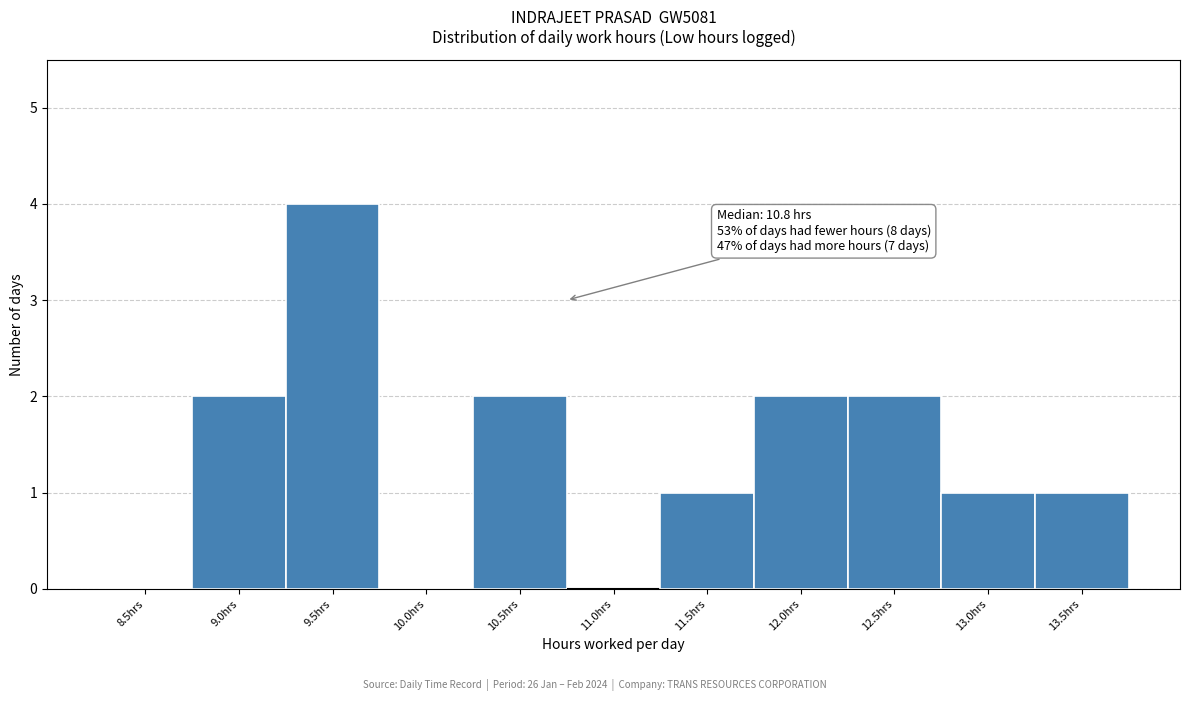

Reading right to left, transcribe all the data shown in this chart.

13.5hrs=1	13.0hrs=1	12.5hrs=2	12.0hrs=2	11.5hrs=1	11.0hrs=0	10.5hrs=2	10.0hrs=0	9.5hrs=4	9.0hrs=2	8.5hrs=0